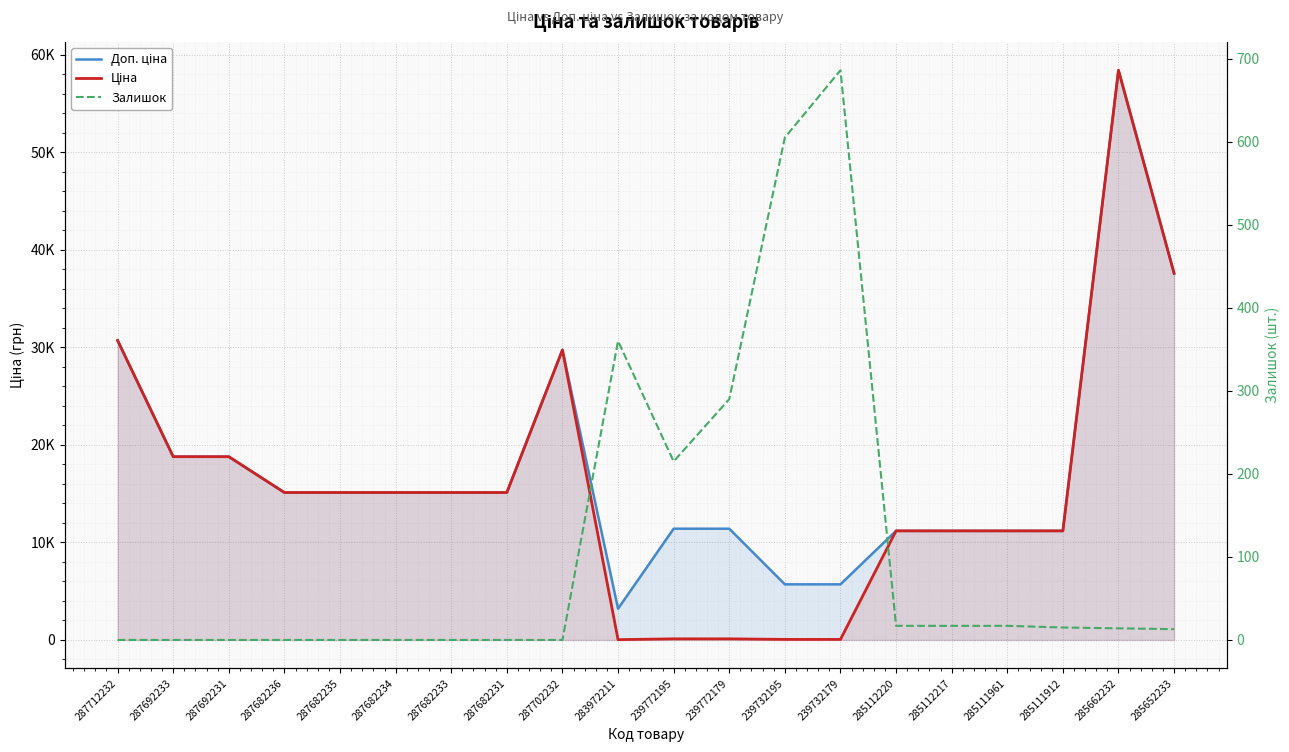

What is the label of the 3rd point from the right?

285111912